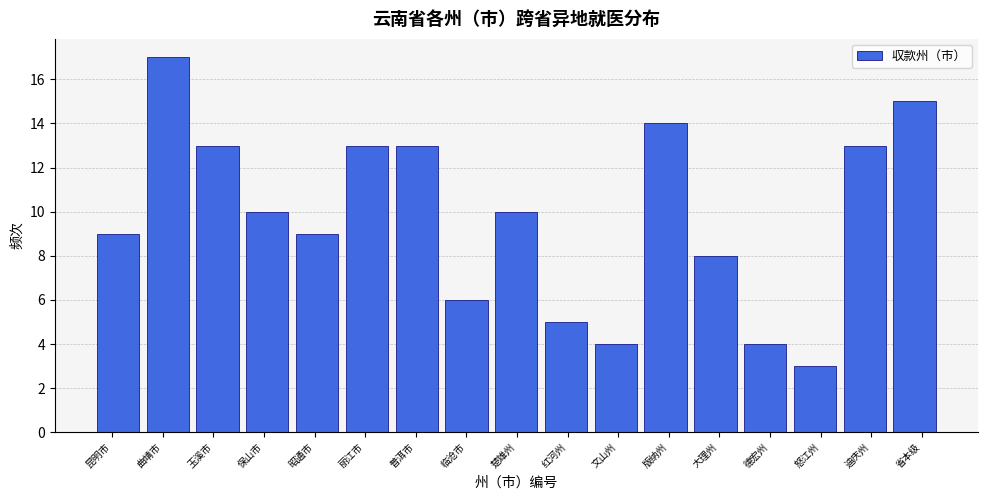

Reading left to right, what are all the values shown in this chart?

昆明市=9	曲靖市=17	玉溪市=13	保山市=10	昭通市=9	丽江市=13	普洱市=13	临沧市=6	楚雄州=10	红河州=5	文山州=4	版纳州=14	大理州=8	德宏州=4	怒江州=3	迪庆州=13	省本级=15